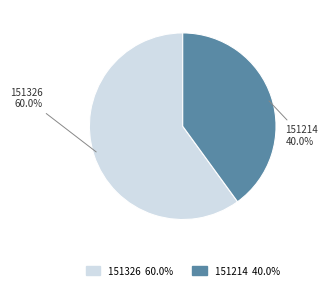

To the nearest percent, what percentage of the pie is 151214?

40%